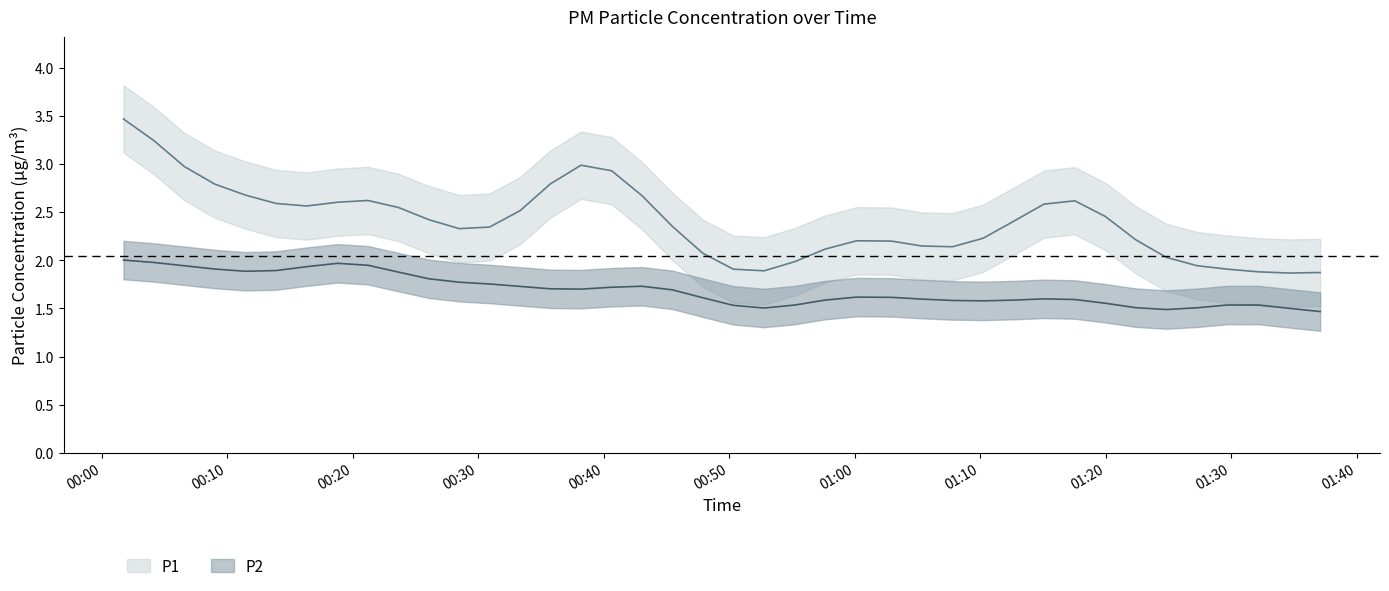

At how many categories does at least one series exceed 1?

40